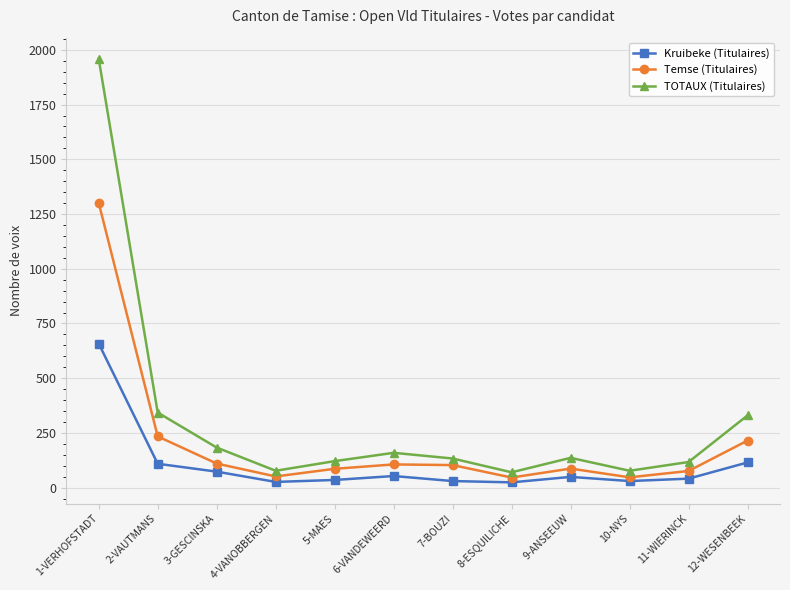

Where is the first local minimum for TOTAUX (Titulaires)?

4-VANOBBERGEN